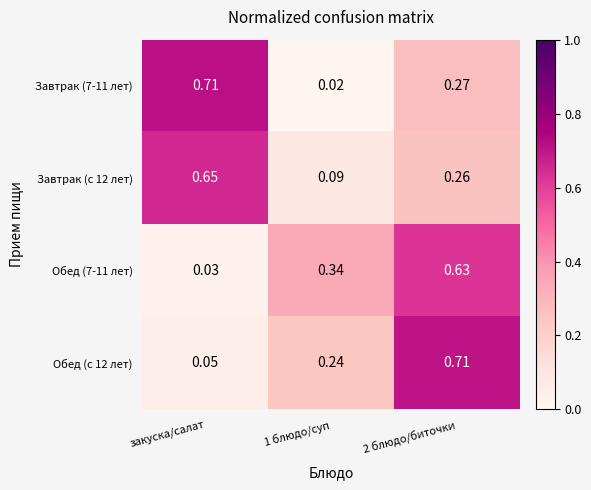

Is the value of Завтрак (с 12 лет) at 1 блюдо/суп greater than the value of Обед (с 12 лет) at 2 блюдо/биточки?

No